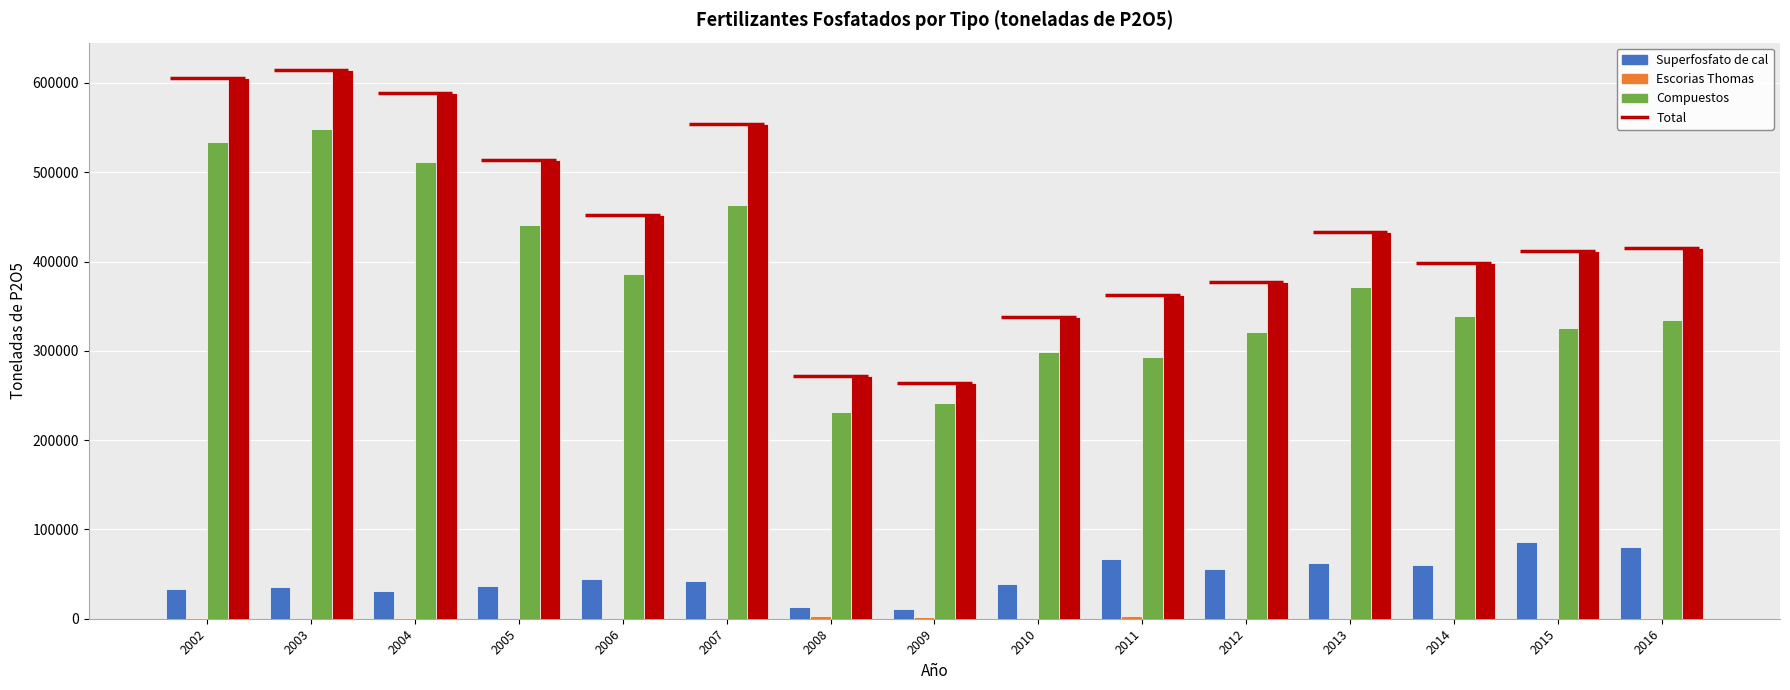

What is the total value across all series at 2012?

753180.0